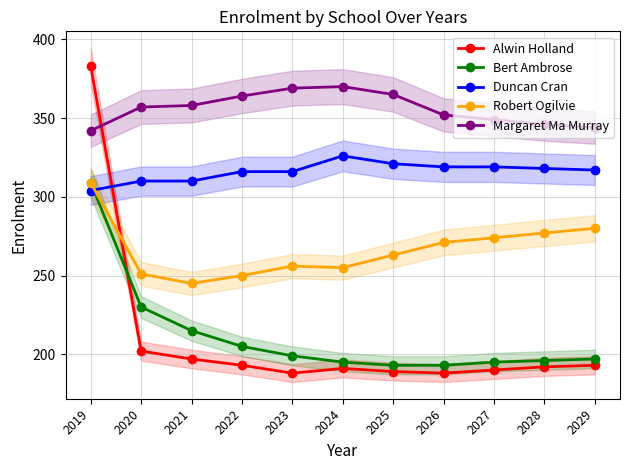

Is it true that Robert Ogilvie equals 547 at 2019?

False